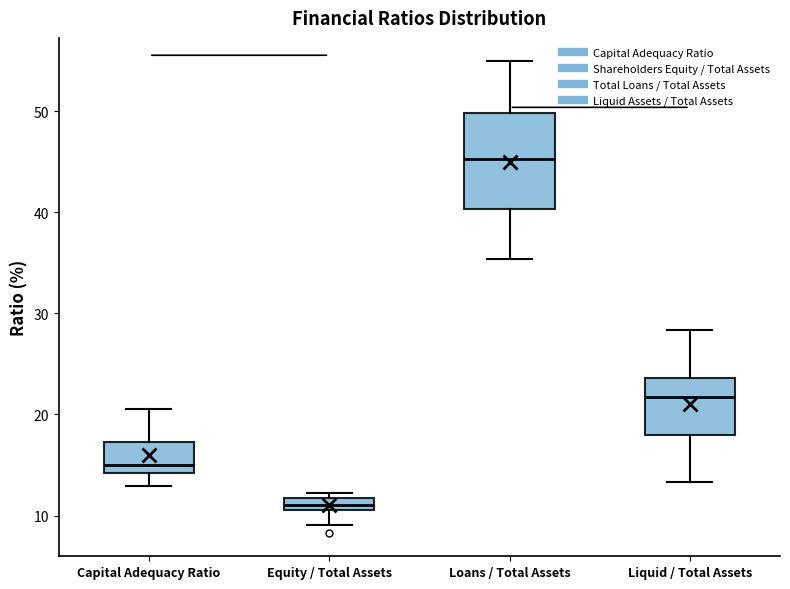

Comparing the boxes themselves (not the whiskers), which one is the tallest?

Loans / Total Assets